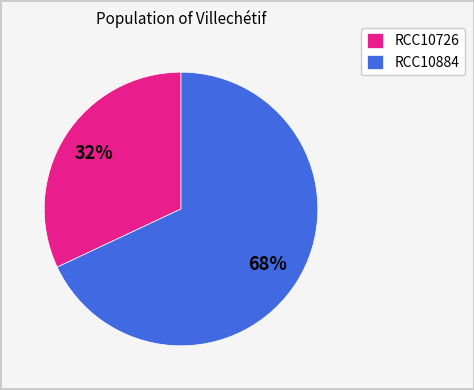

Does any single category account for the majority?

Yes